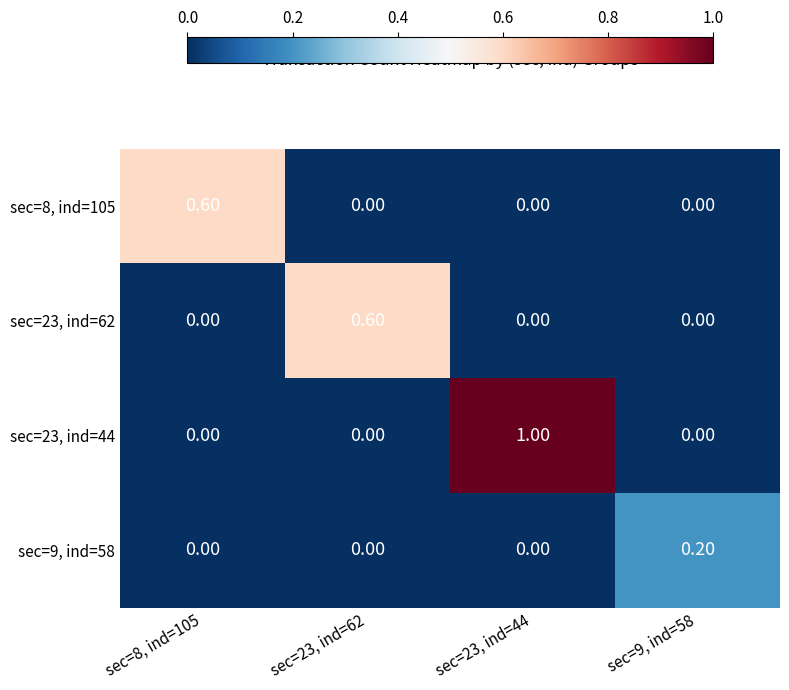

Count the number of categories in the chart.

4